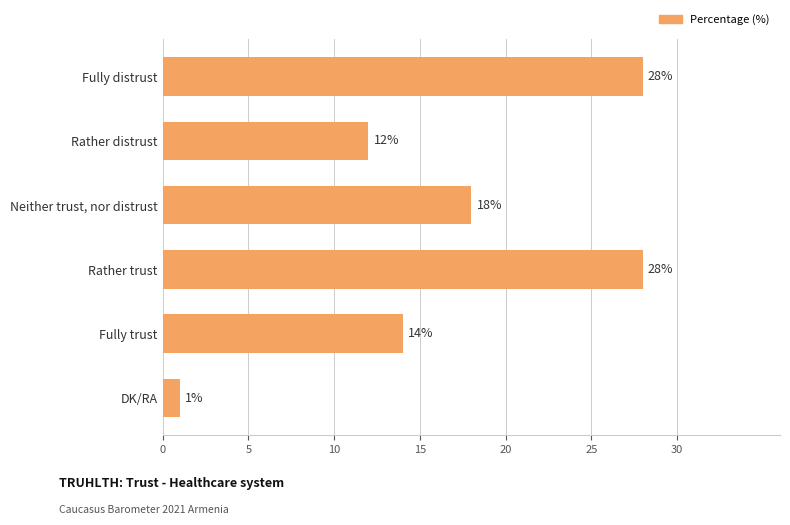

Count the number of data series in this chart.

1